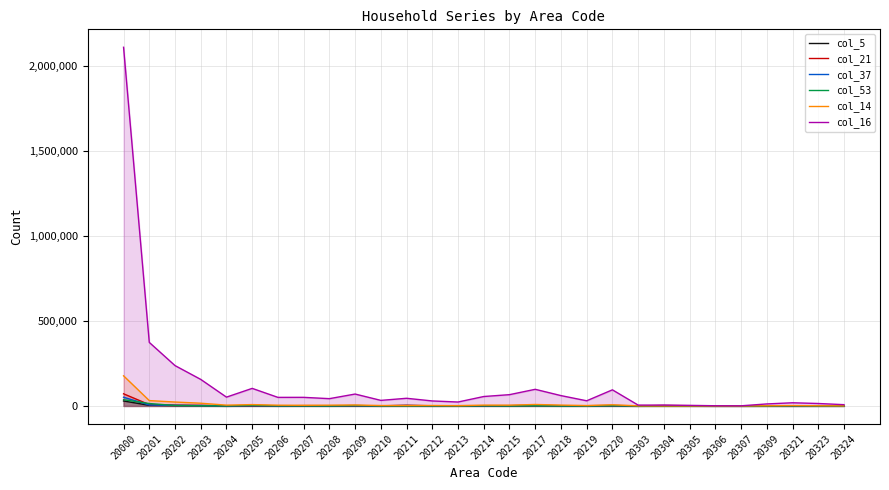

Which label corresponds to the largest value in the chart?

20000